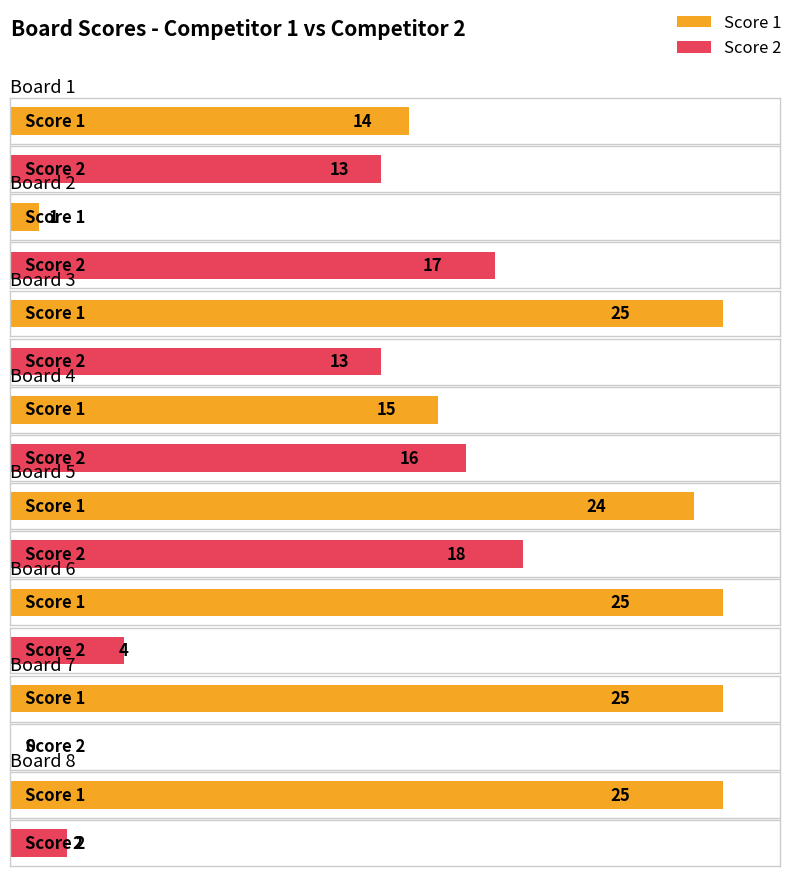

Between Board 1 and Board 4, which is larger?

Board 4